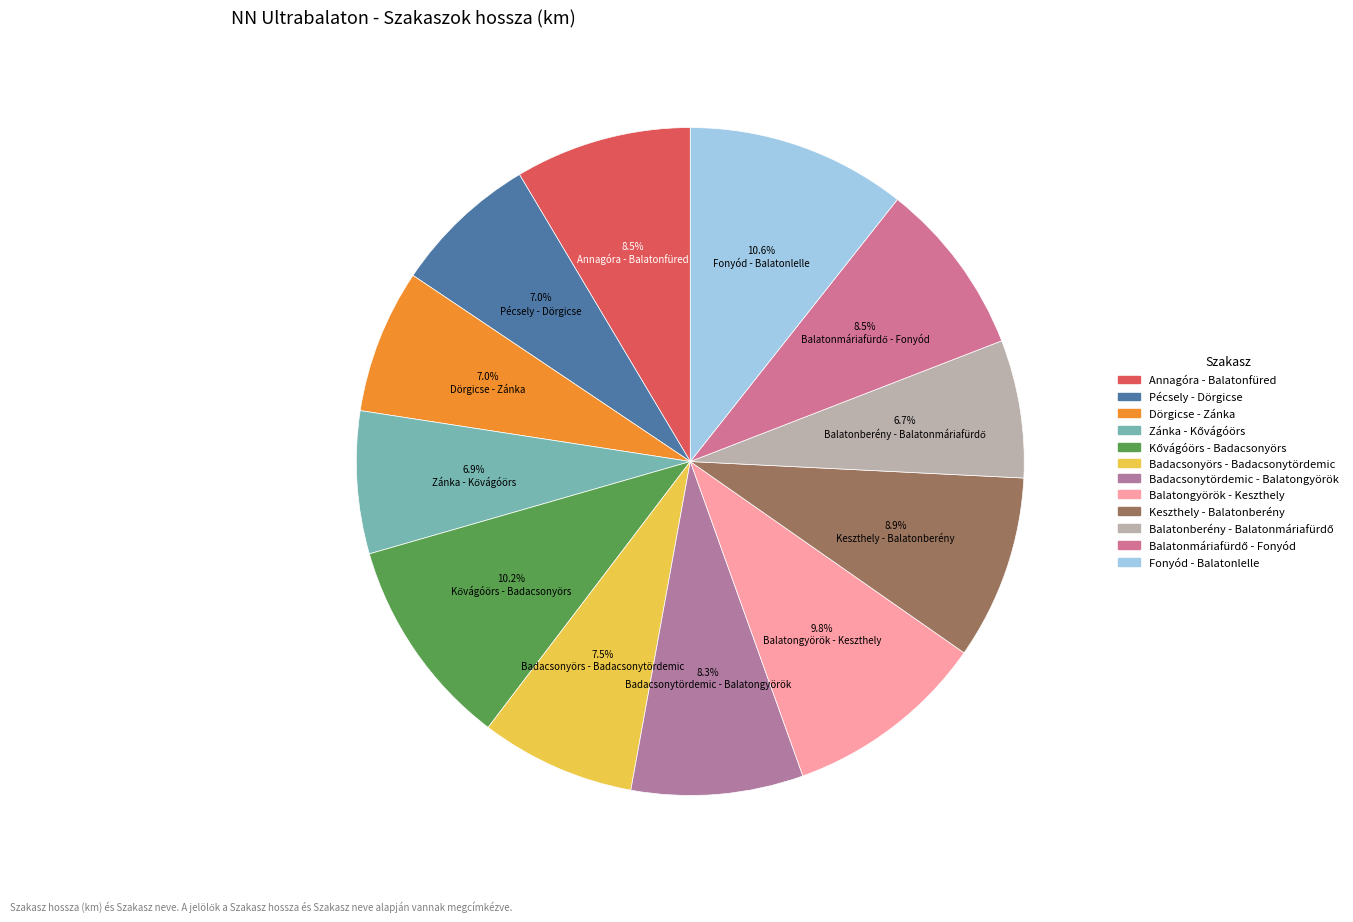

Count the number of slices in the pie.

12